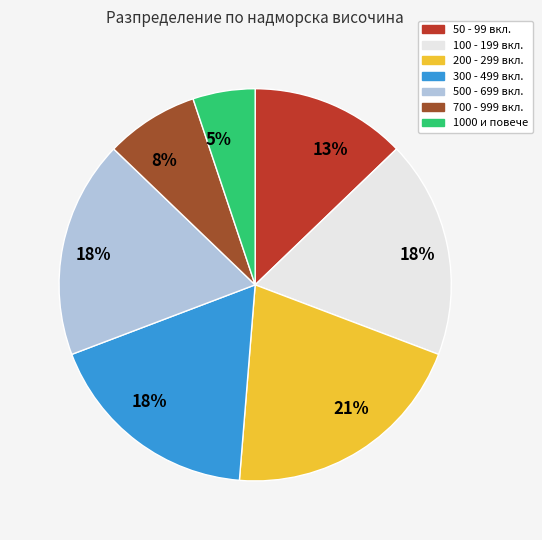

Is there a majority slice in this chart?

No